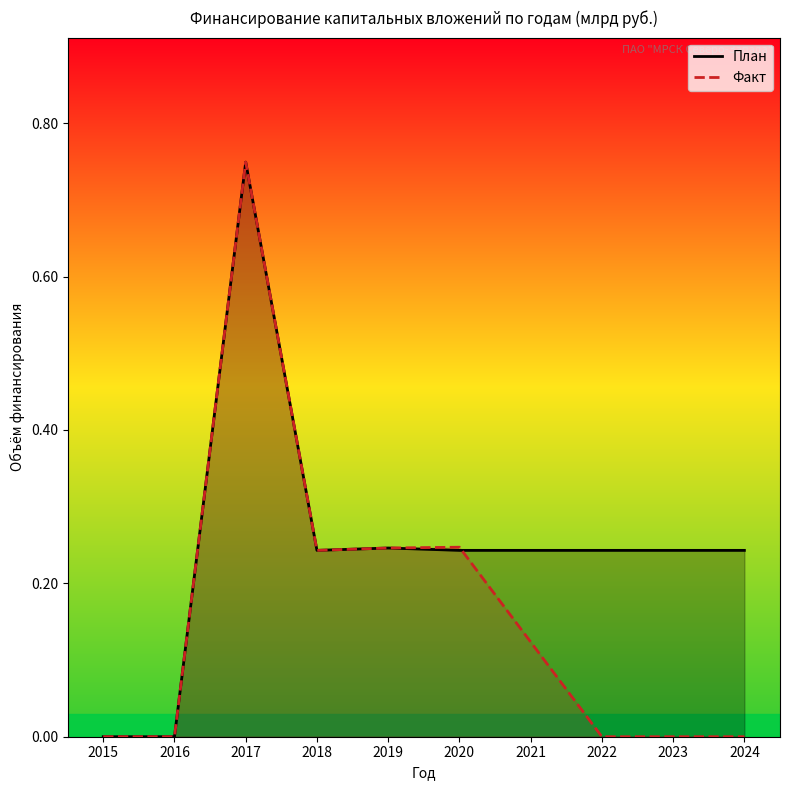

True or false: План has a value of 0.0 at 2016.

True